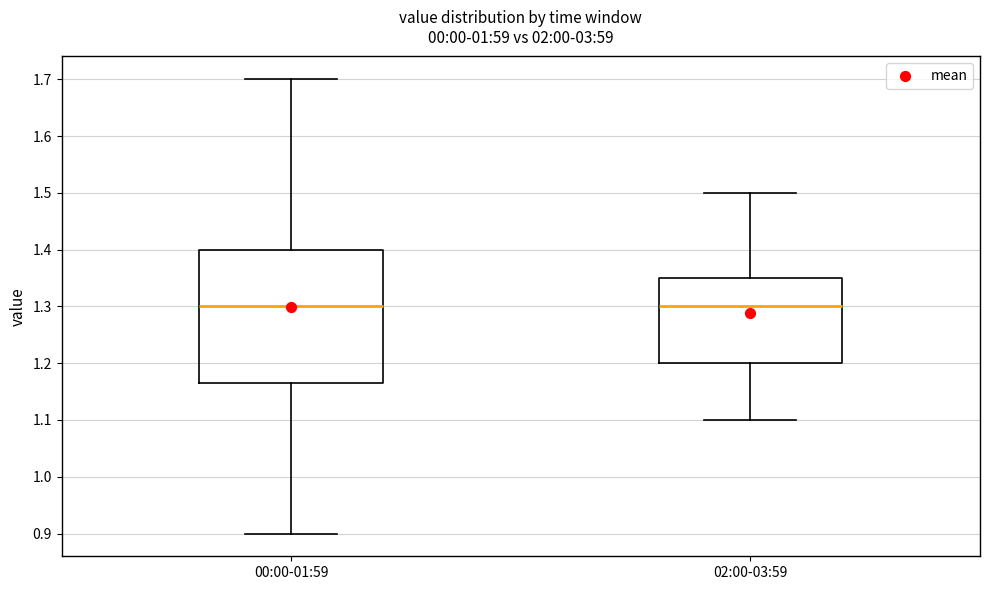

Reading left to right, read every box against the y-axis: the position of its median line, the range the box covers, and the ends of its whiskers. The values are not printed on the chart, so give them approximately, as read against the axis.

00:00-01:59: median 1.30, box 1.17 to 1.40, whiskers 0.90 to 1.70
02:00-03:59: median 1.30, box 1.20 to 1.35, whiskers 1.10 to 1.50